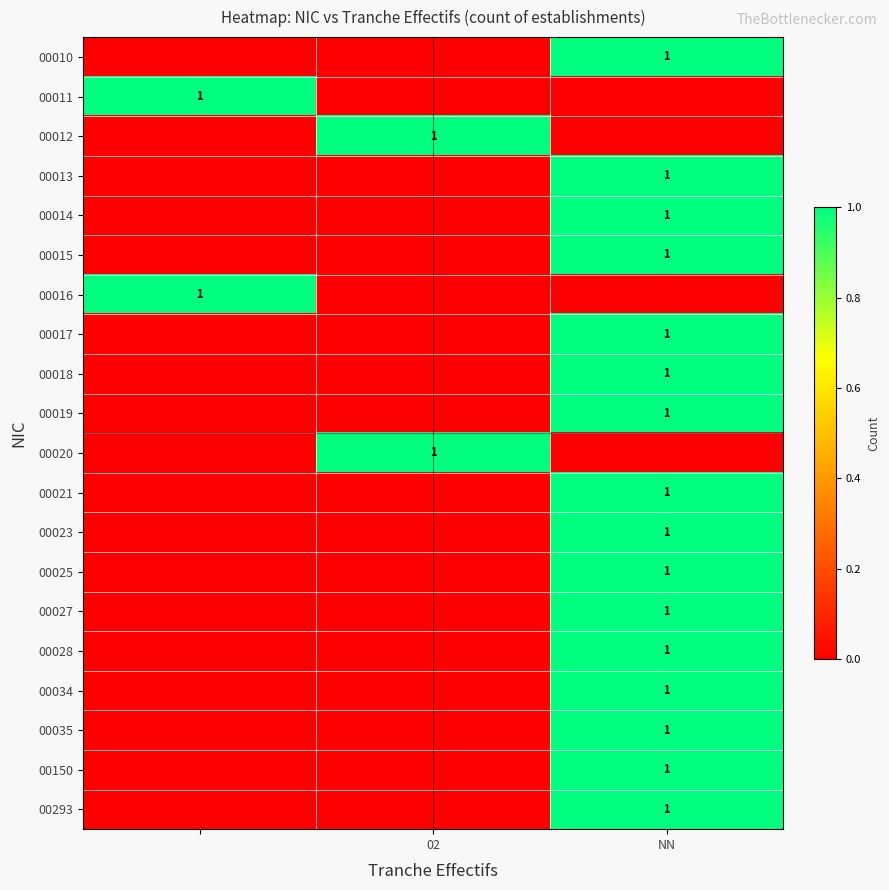

The 00150 series shows 2 at NN. True or false?

False